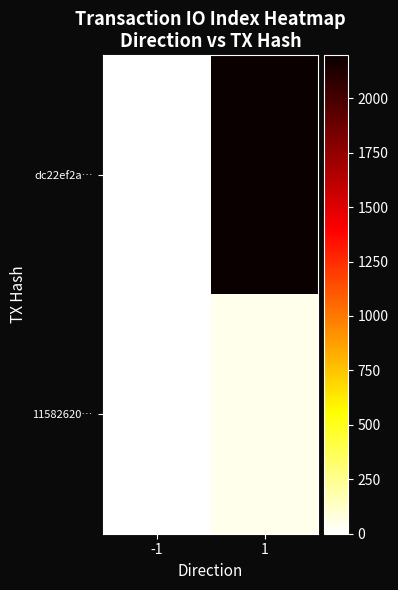

Reading left to right, transcribe all the data shown in this chart.

dc22ef2a…: -1=-1	1=2198
11582620…: -1=1	1=43